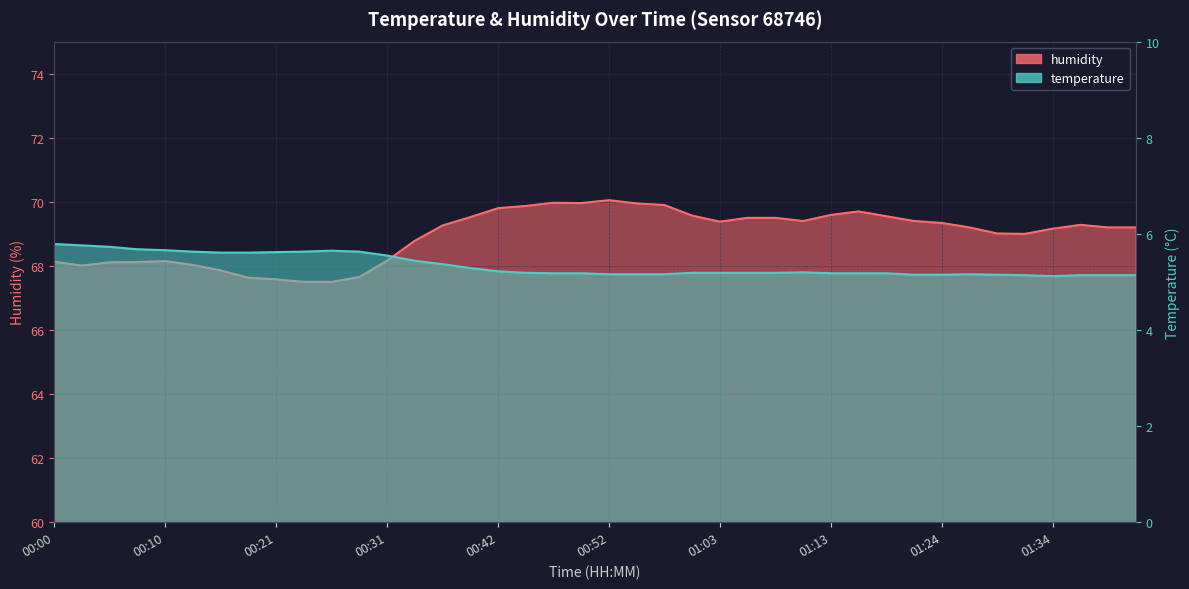

What are all the series names shown in the legend?

temperature, humidity